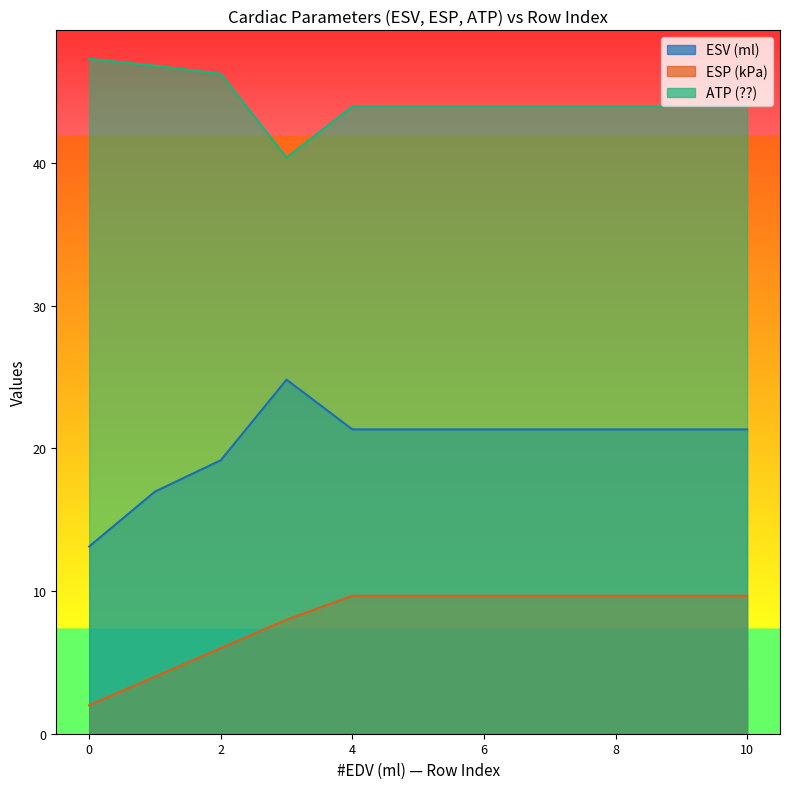

Is it true that ESV (ml) equals 21.3 at 21.338?

True